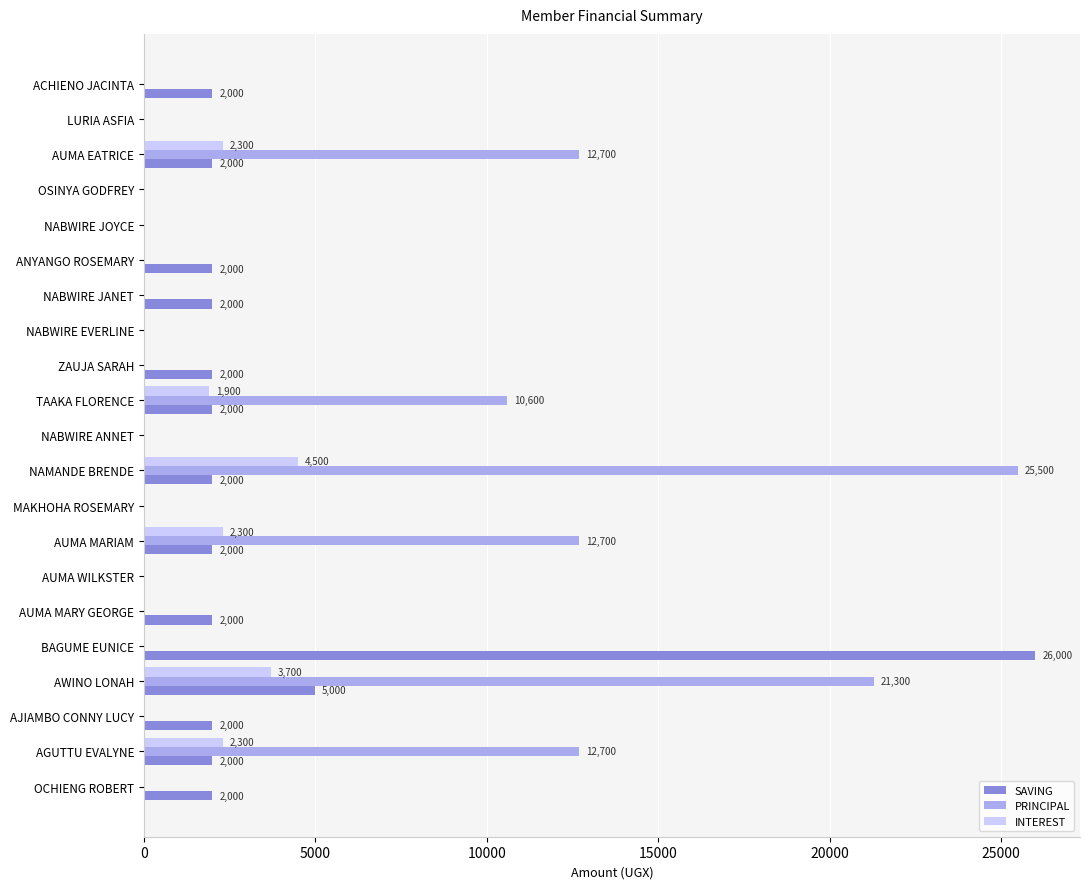

The SAVING series shows 640 at AUMA MARIAM. True or false?

False